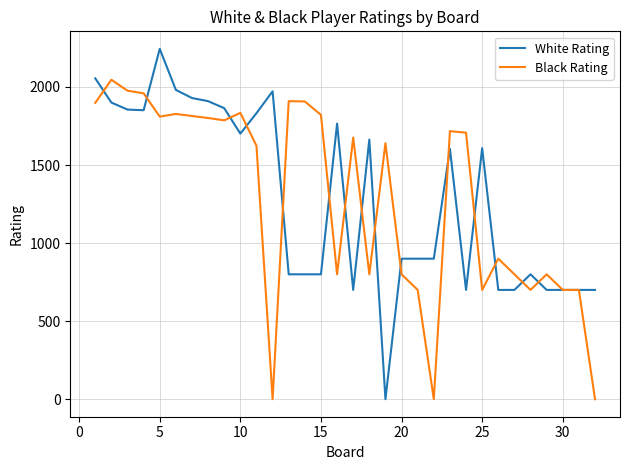

List the series in order of their peak value, lowest first.

Black Rating, White Rating